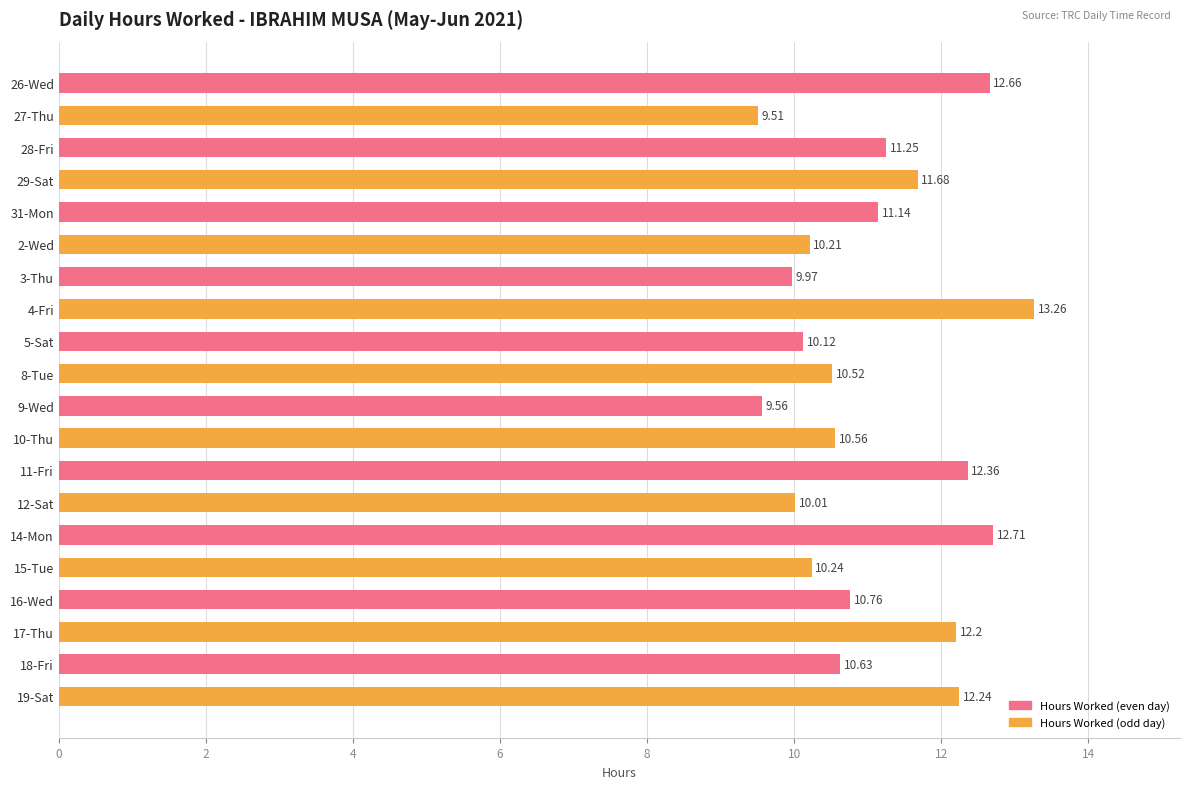

What is the sum of the values at 14-Mon and 17-Thu?

24.9